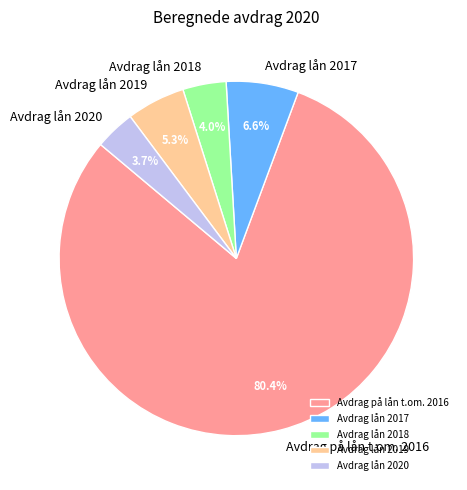

Does any single category account for the majority?

Yes